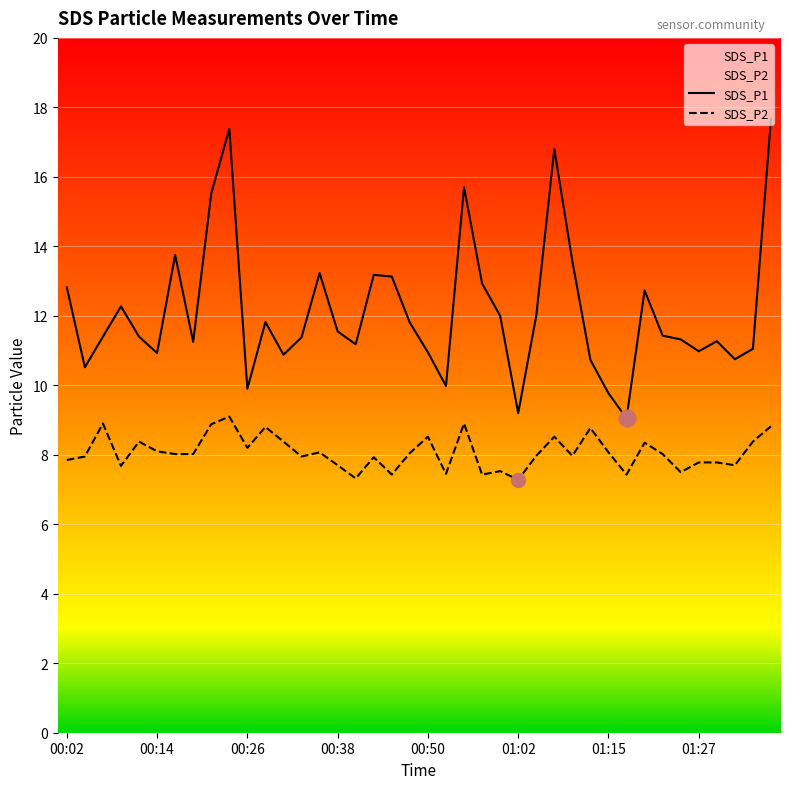

How many data points in SDS_P1 are above 11?

28